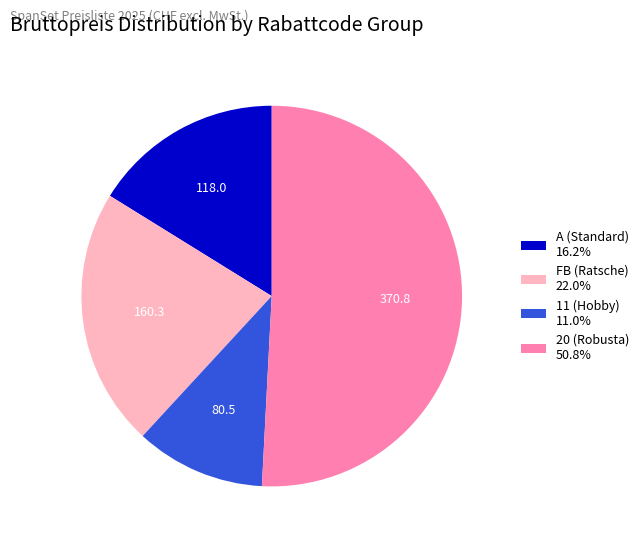

Is the sum of 11 (Hobby) 11.0% and FB (Ratsche) 22.0% greater than half?

No